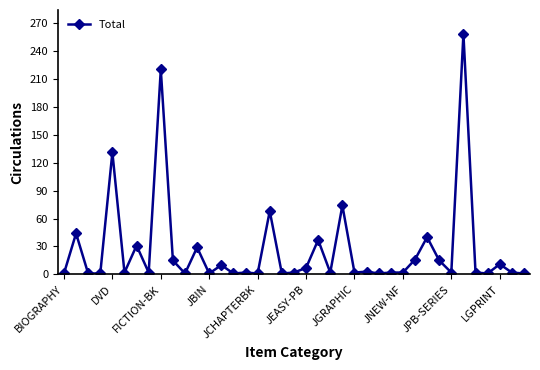

True or false: the data has more than 2 interior local peaks.

True